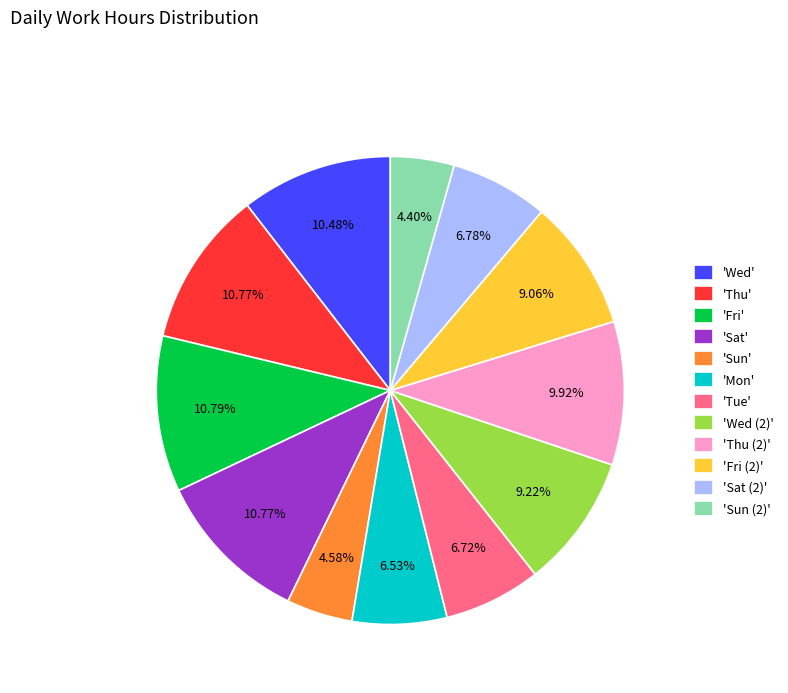

To the nearest percent, what is the average slice percentage?

8%